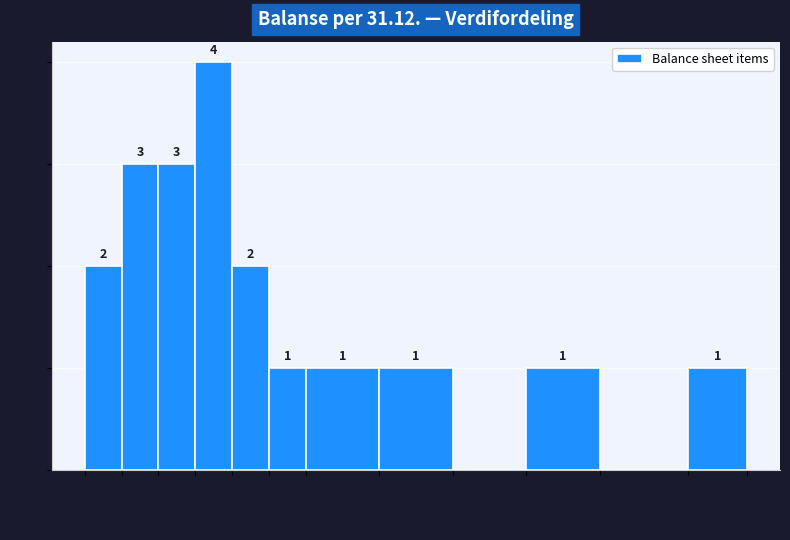

Reading right to left, extract all data points from this chart.

820k=1	700k=0	600k=1	500k=0	400k=1	300k=1	250k=1	200k=2	150k=4	100k=3	50k=3	0k=2